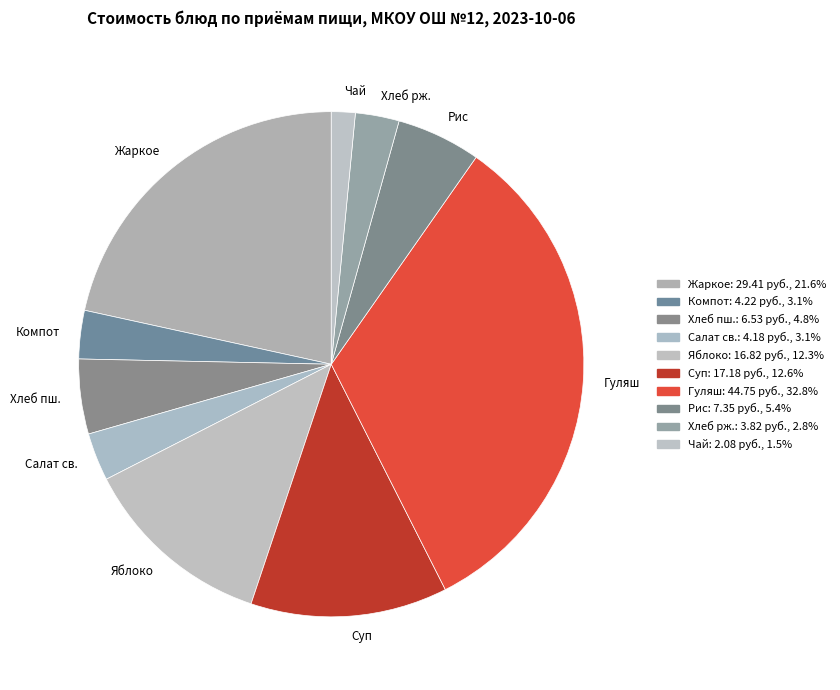

How many segments does this pie chart have?

10